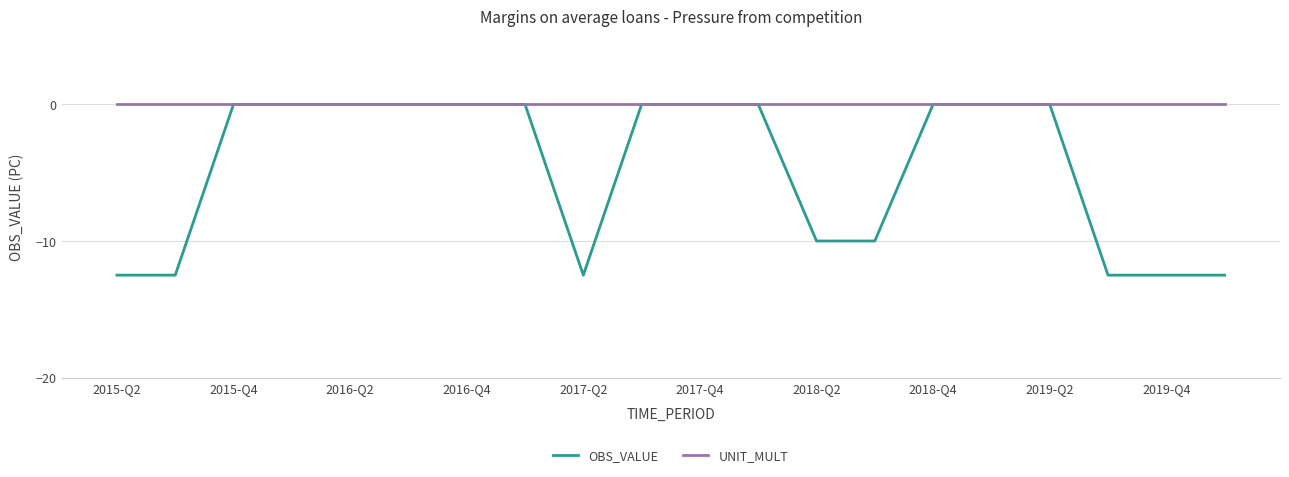

List the series in order of their overall mean, lowest first.

OBS_VALUE, UNIT_MULT